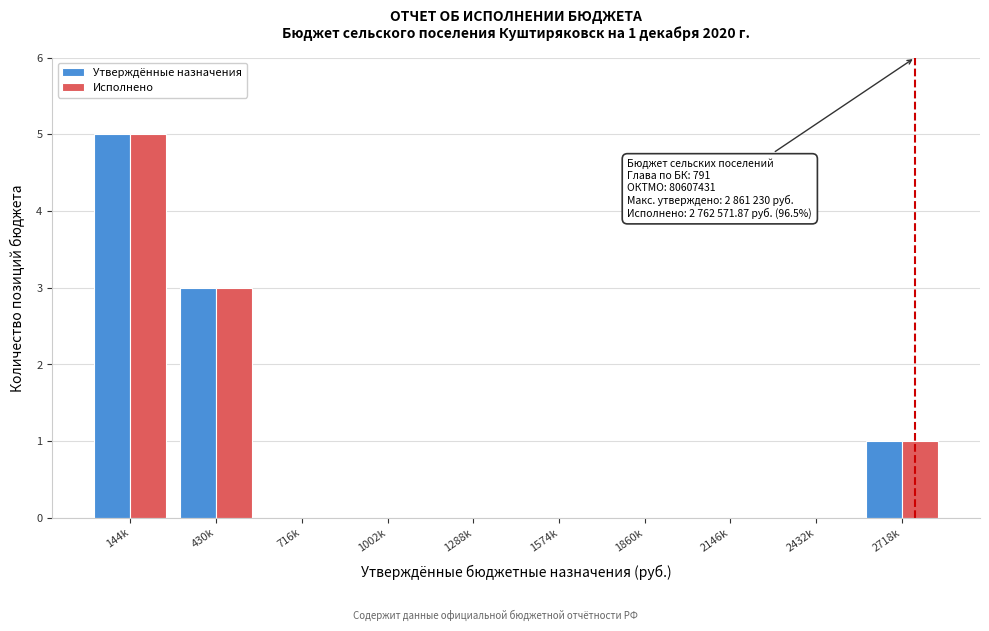

Reading left to right, what are all the values shown in this chart?

Утверждённые назначения: 144k=5	430k=3	716k=0	1002k=0	1288k=0	1574k=0	1860k=0	2146k=0	2432k=0	2718k=1
Исполнено: 144k=5	430k=3	716k=0	1002k=0	1288k=0	1574k=0	1860k=0	2146k=0	2432k=0	2718k=1